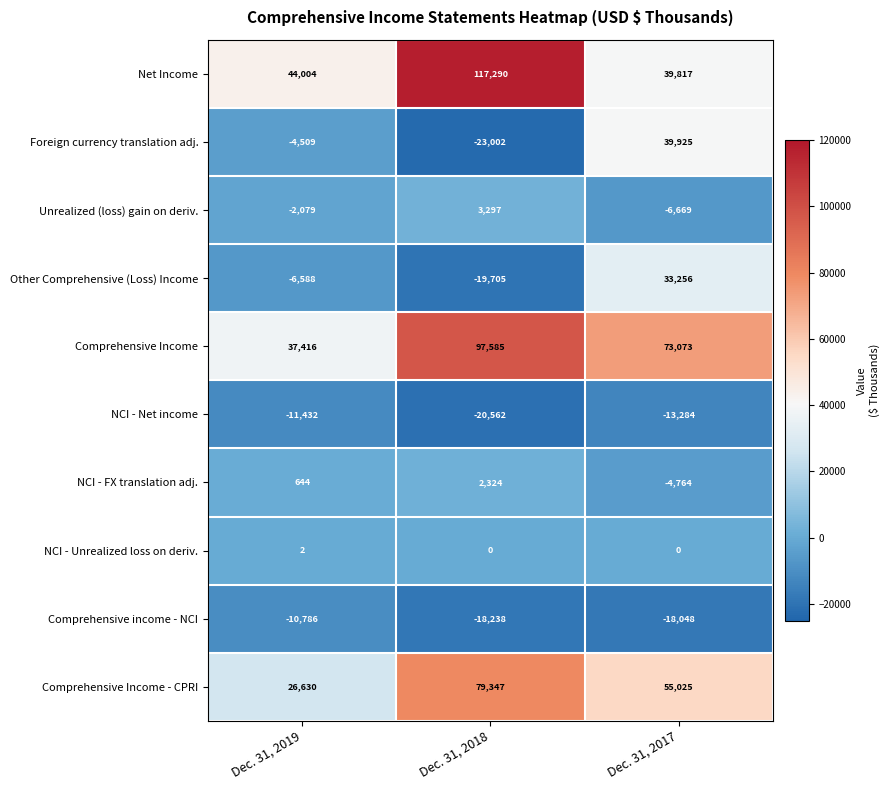

Which series has the widest spread of values?

Net Income